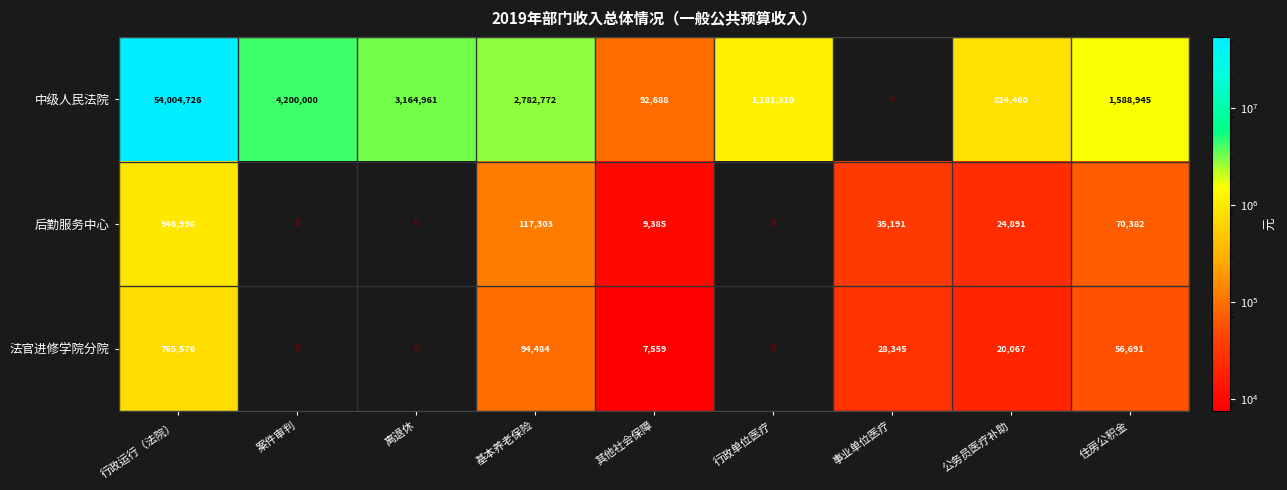

What value does the 法官进修学院分院 series have at 其他社会保障?

7559